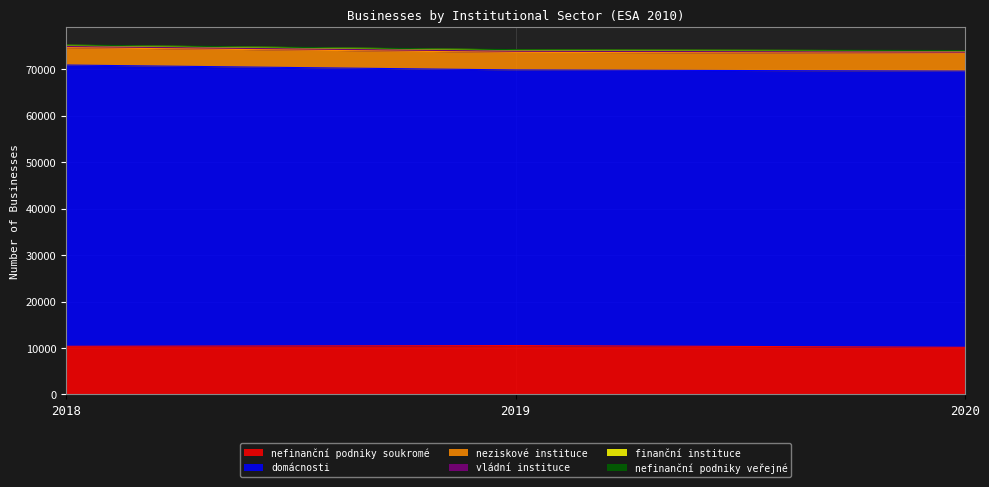

What is the lowest value of the nefinanční podniky soukromé series?

10144